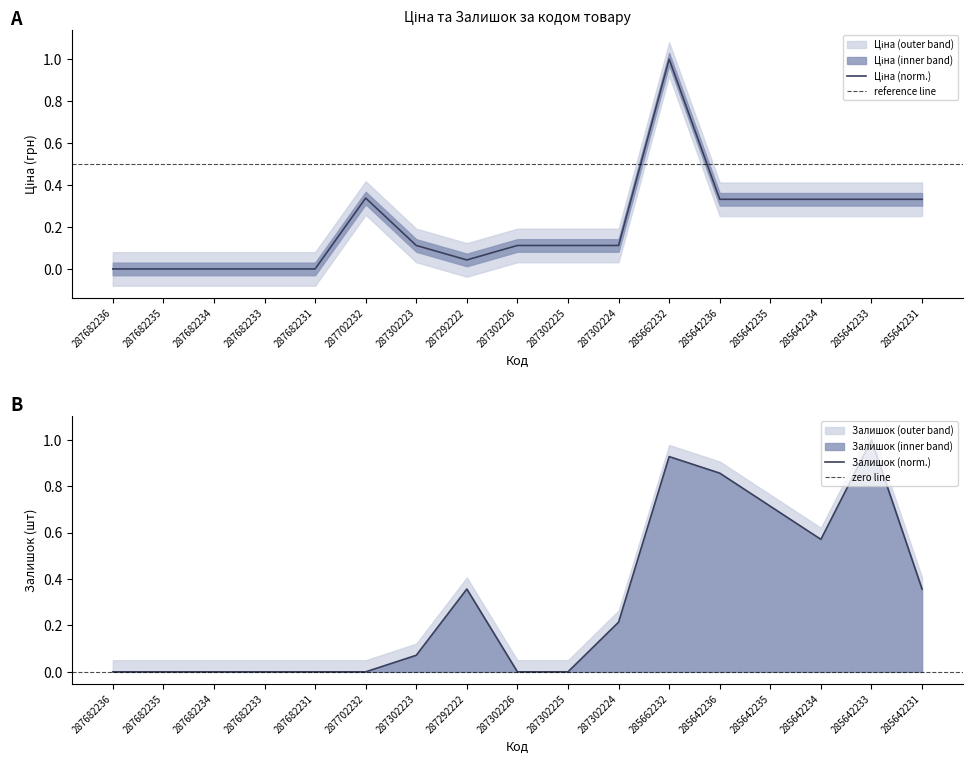

Is the value of Ціна at 287302223 greater than the value of Залишок at 285642231?

No